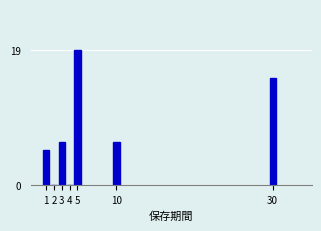

Reading right to left, list all the values displayed in this chart.

30=15	10=6	5=19	4=0	3=6	2=0	1=5